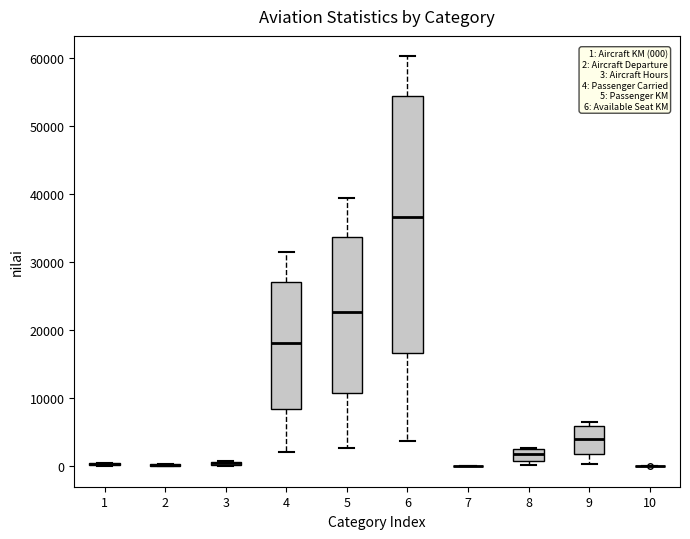

Comparing the boxes themselves (not the whiskers), which one is the tallest?

6